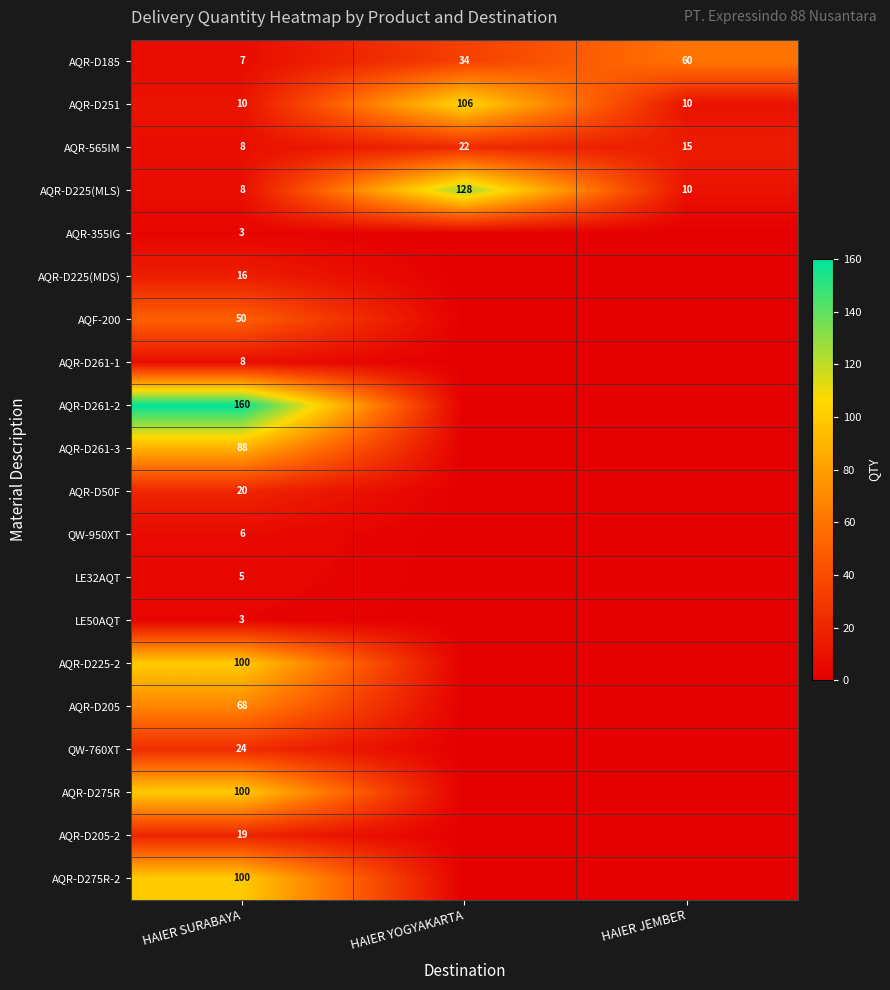

What is the total value across all series at HAIER SURABAYA?

803